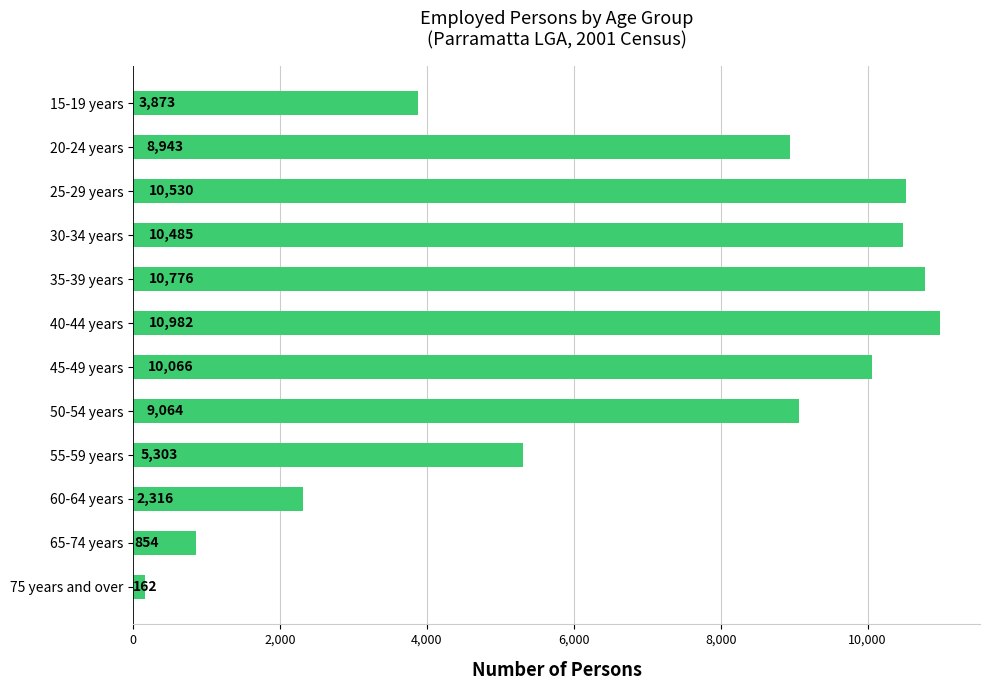

True or false: the data shows 3873 at 15-19 years.

True